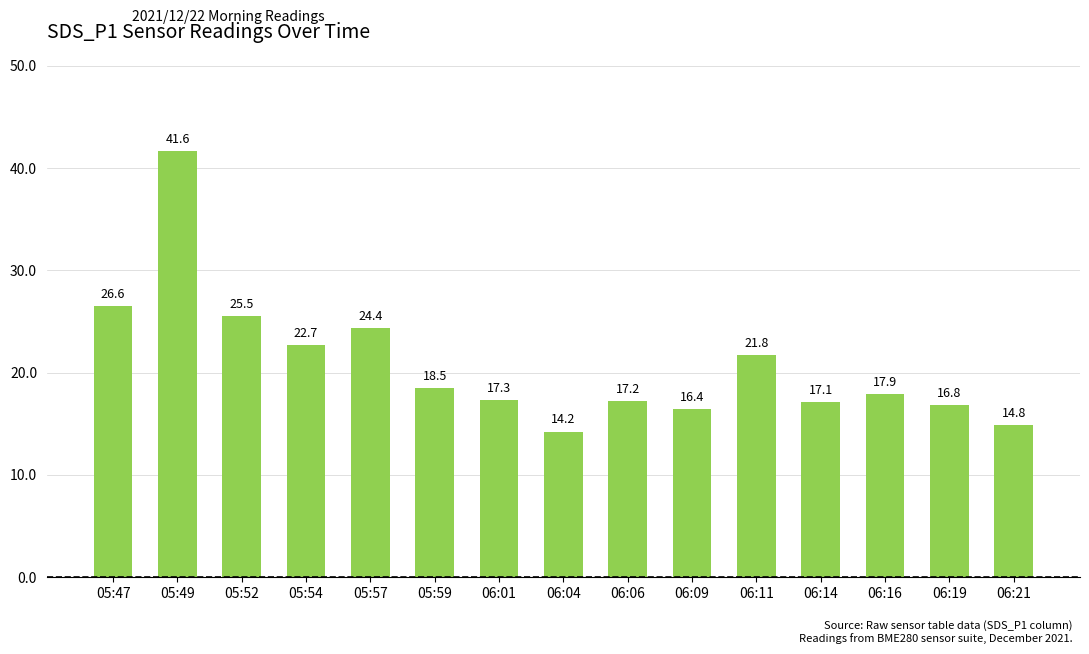

Which has a higher value, 05:59 or 06:09?

05:59